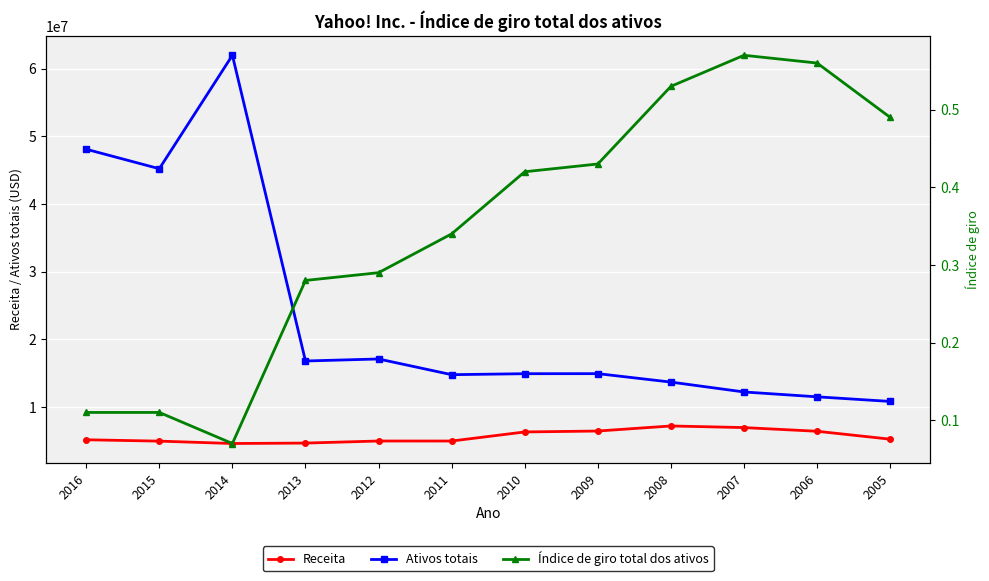

Is this an area chart (filled region under the line)?

No